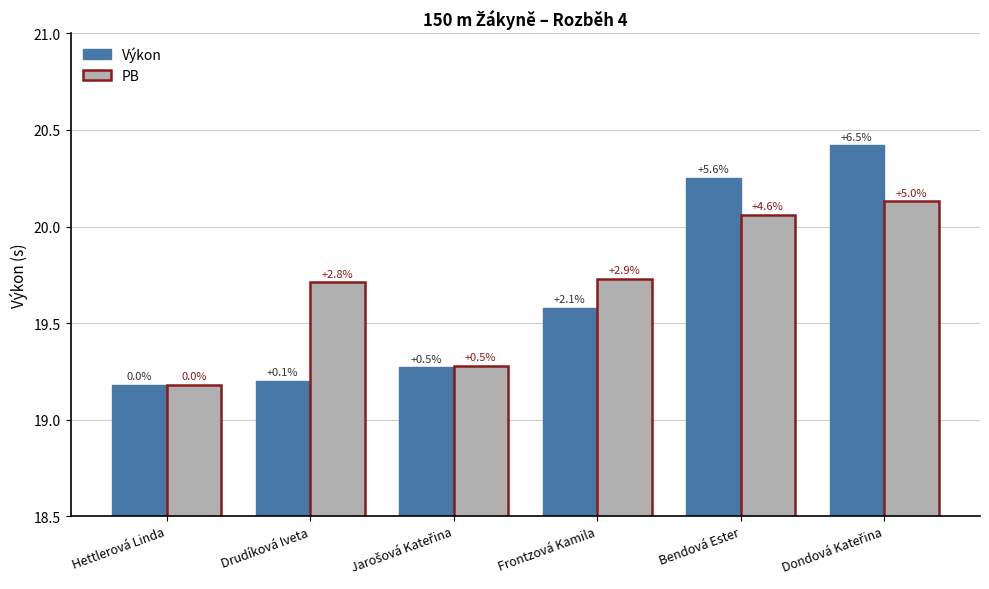

What is the highest value of the PB series?

20.1